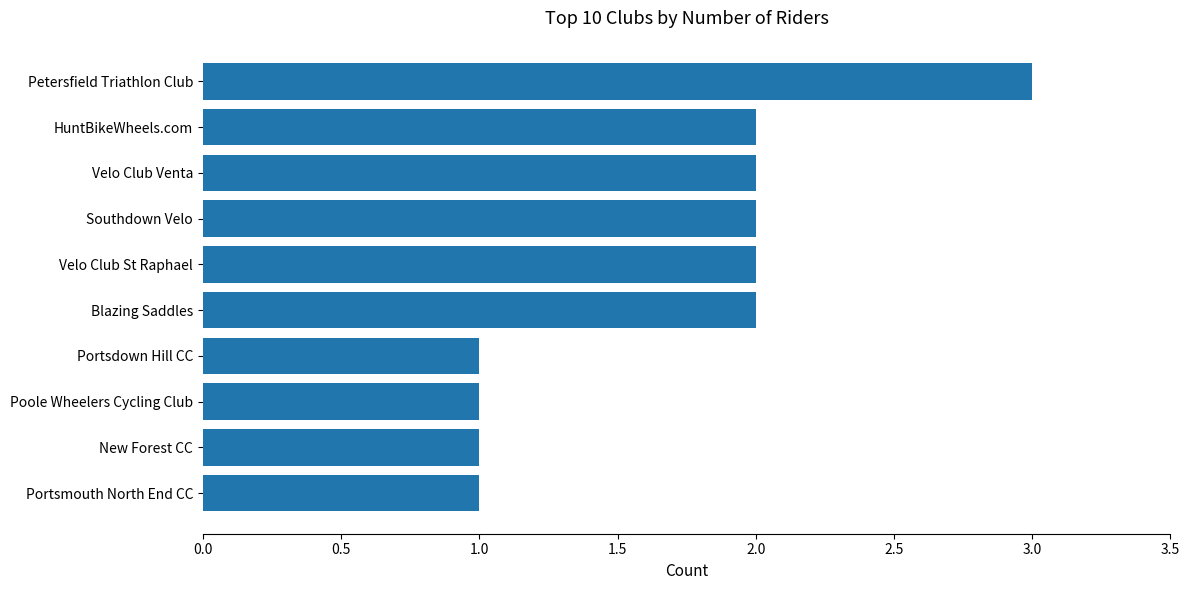

At which category does the chart reach its peak across all series?

Petersfield Triathlon Club